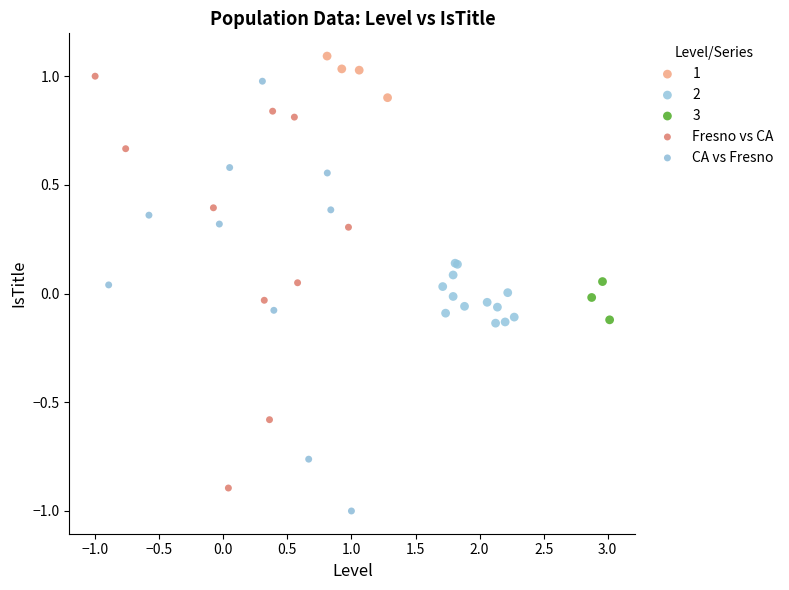

Which series reaches the minimum Y coordinate?

CA vs Fresno